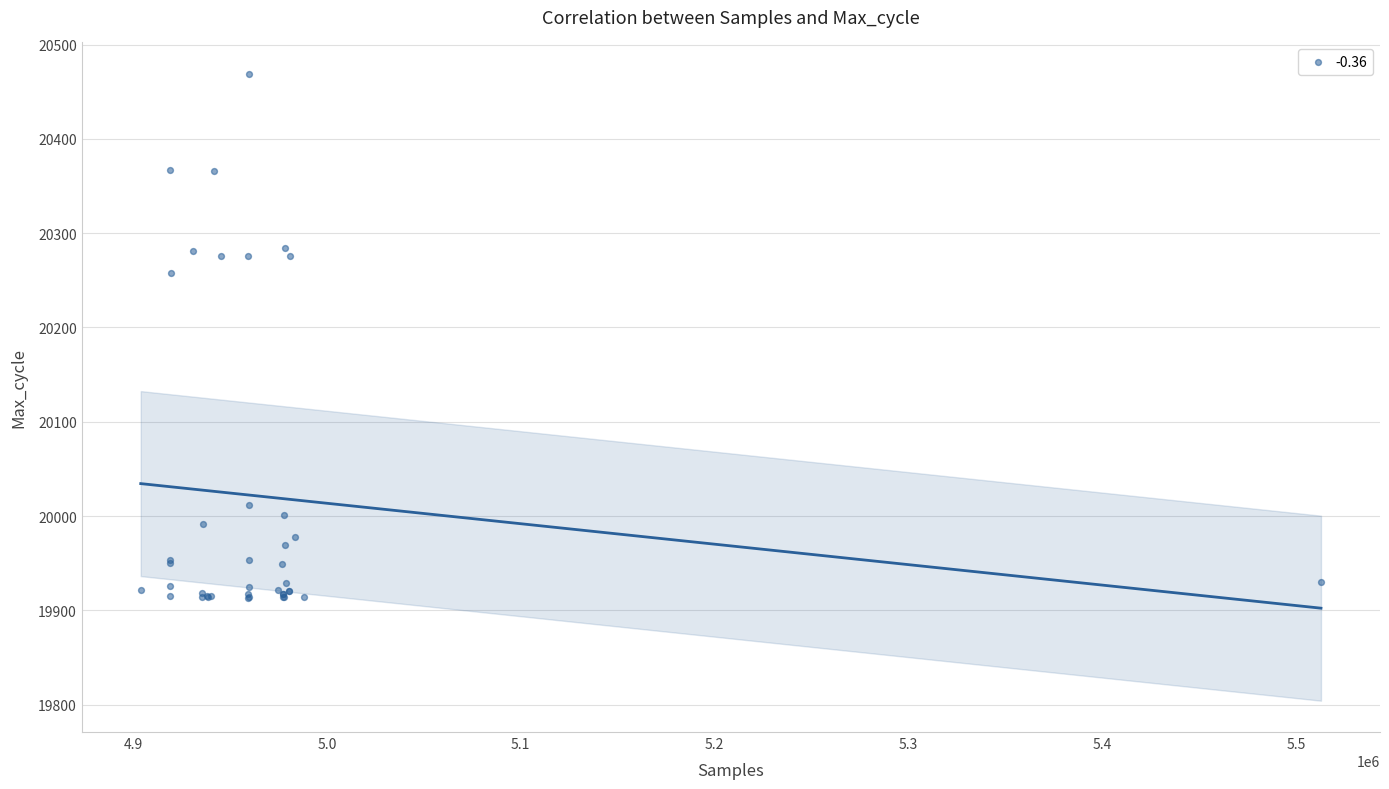

What Y value in the scatter plot is closest to 20191?

20258